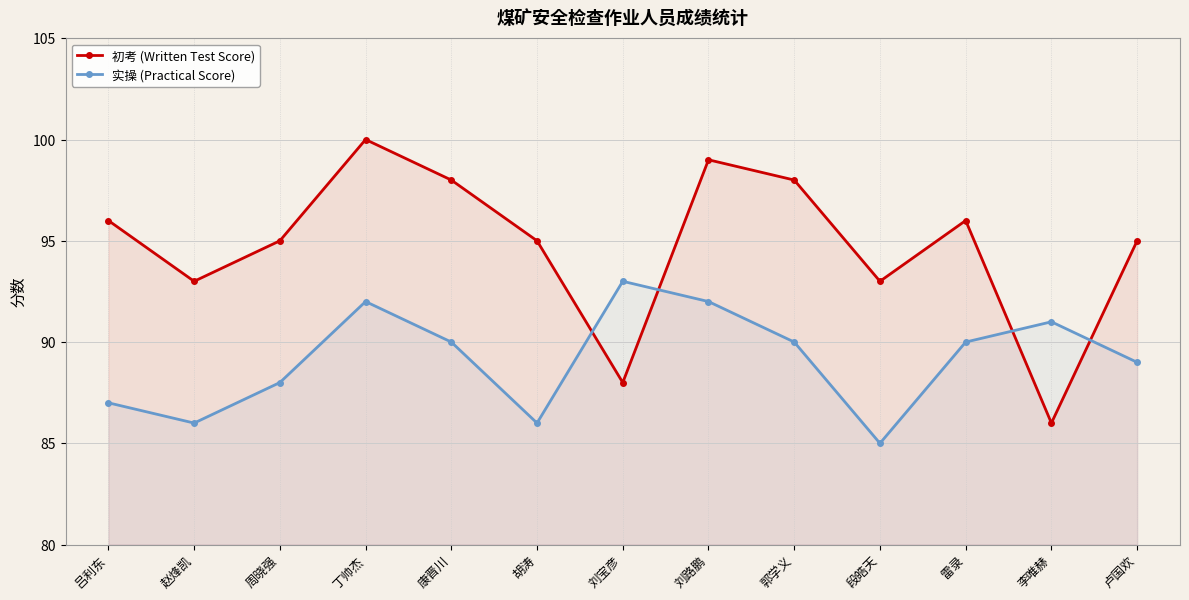

How many lines are shown in the chart?

2